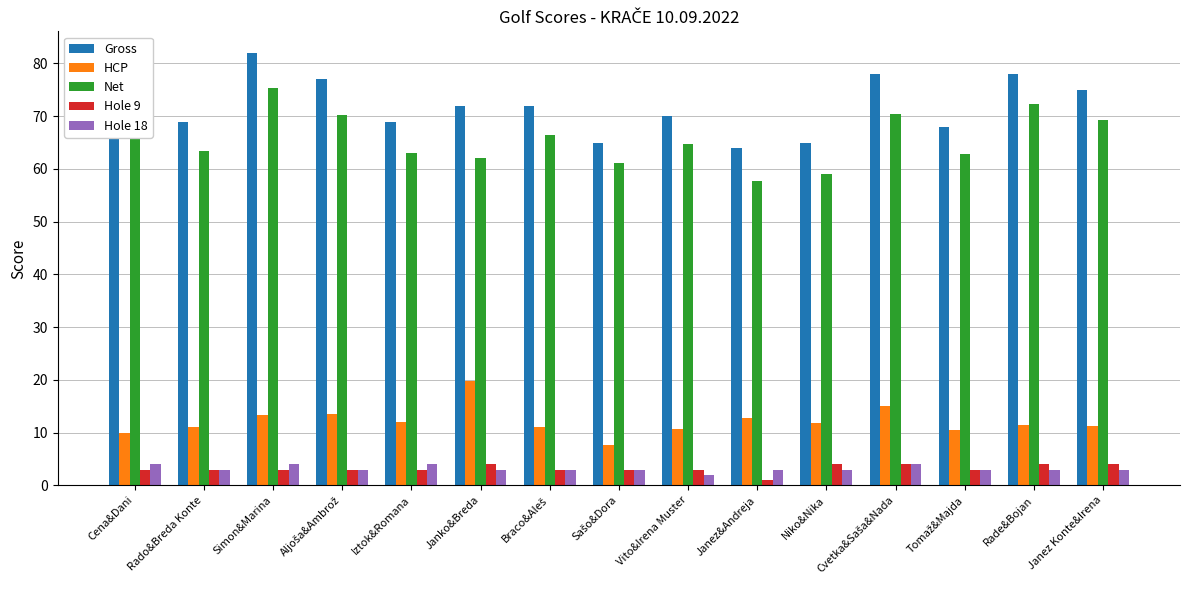

What is the difference between the second highest and minimum values in the Hole 9 series?

3.0